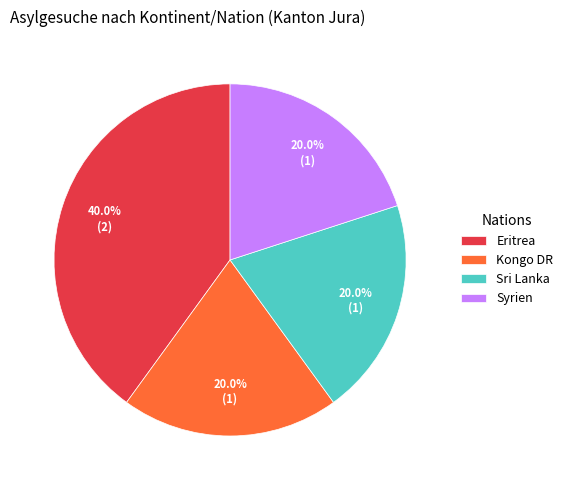

Which has a higher value, Kongo DR or Eritrea?

Eritrea